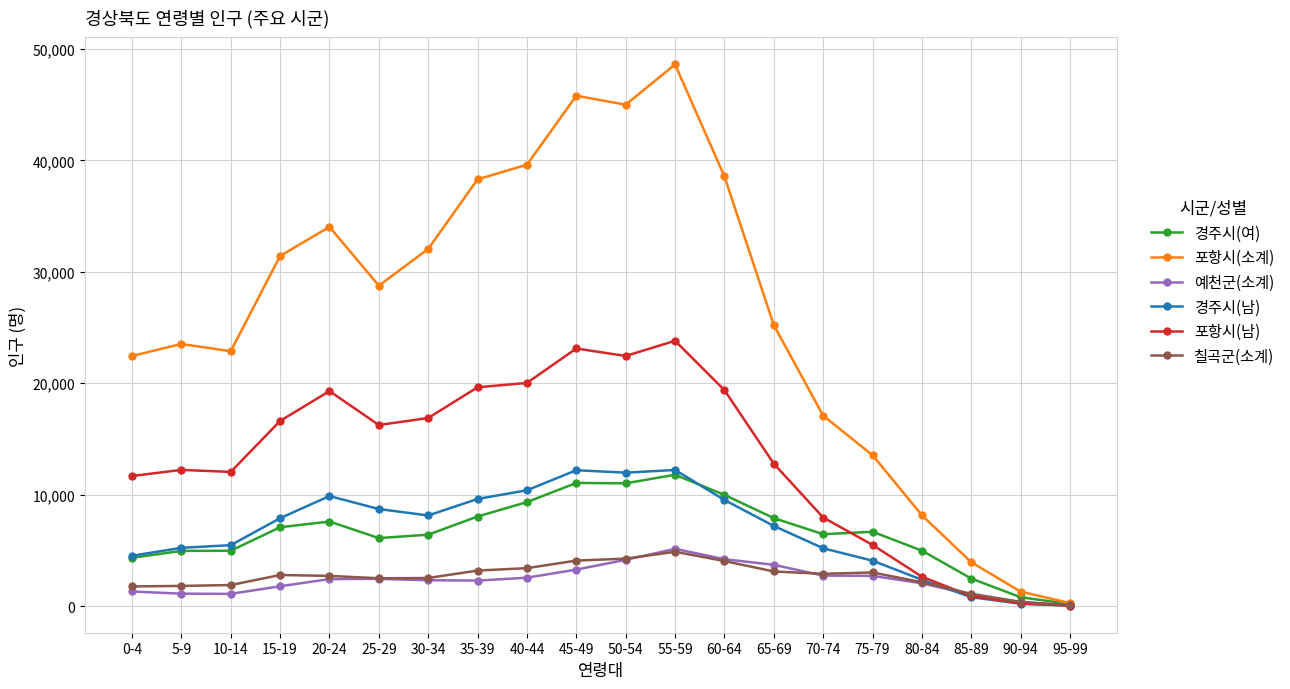

What is the label of the 15th point from the right?

25-29